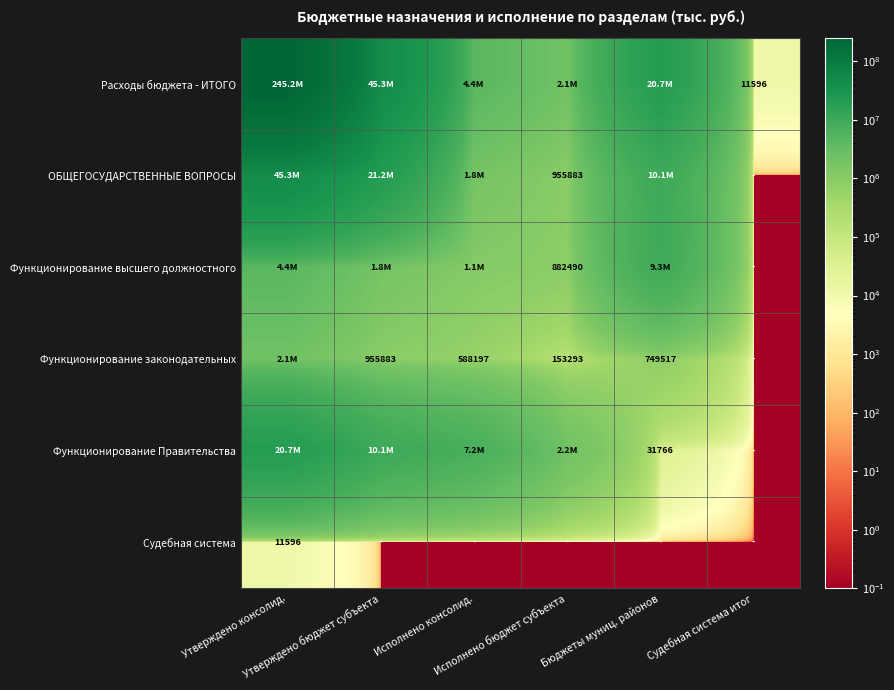

Between Бюджеты муниц. районов and Исполнено бюджет субъекта, which is larger?

Бюджеты муниц. районов